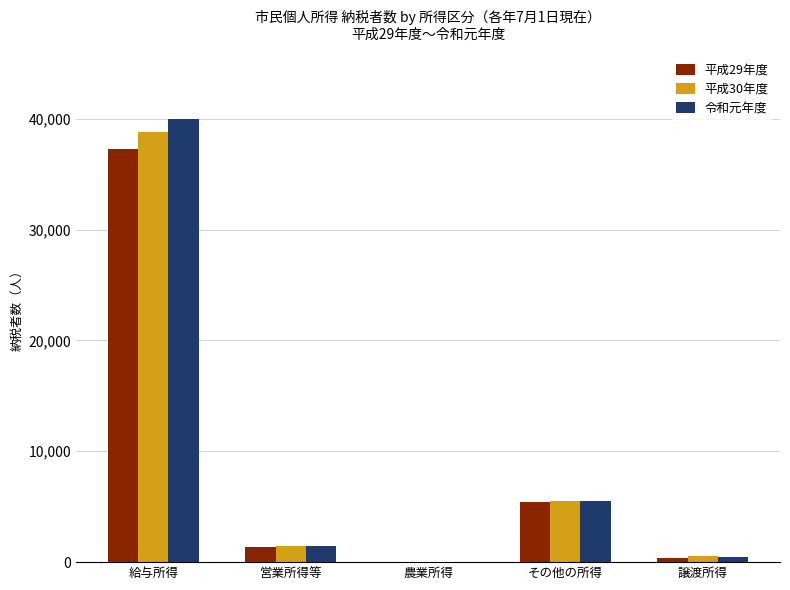

Does the chart contain stacked bars?

No